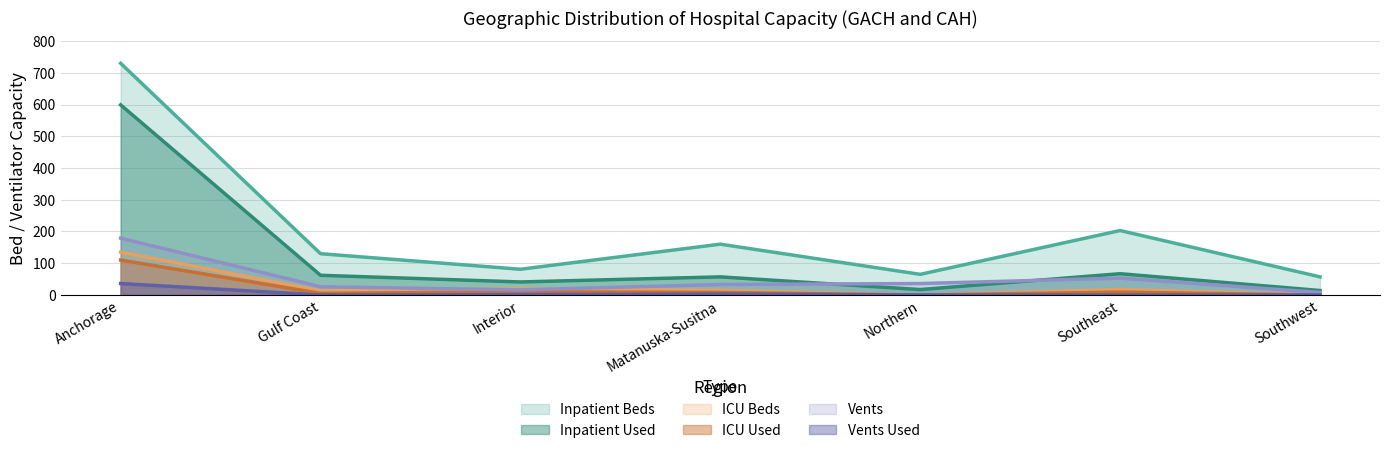

At which label is Vents closest to 93?

Southeast